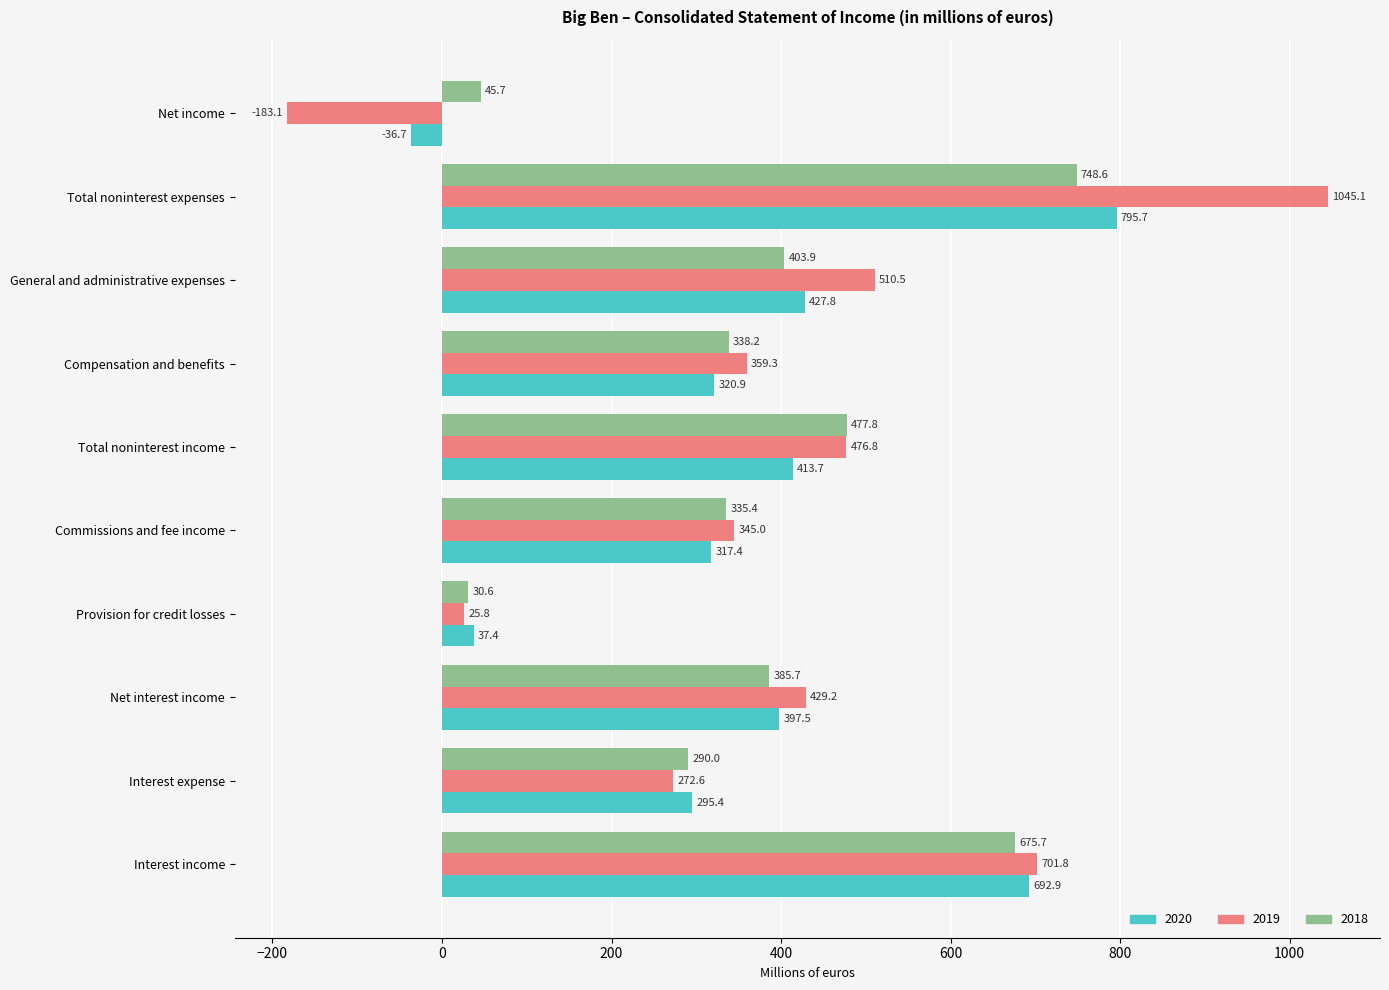

The value of 2018 at Net income is 45.7. True or false?

True